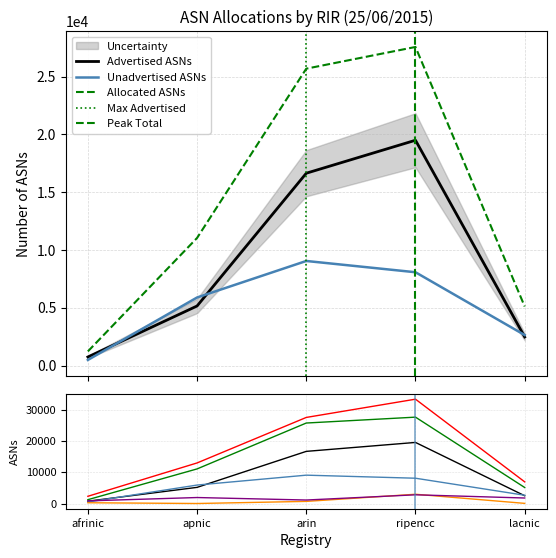

At which category does the chart reach its minimum across all series?

apnic